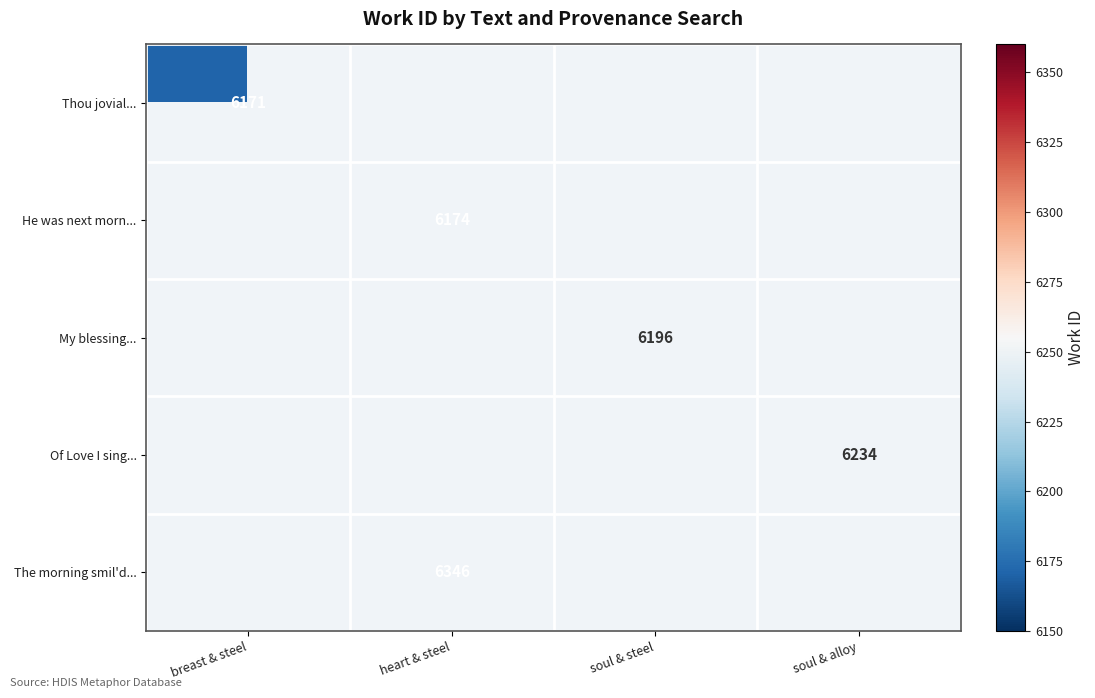

The value of He was next morn... at heart & steel is 9562.4. True or false?

False